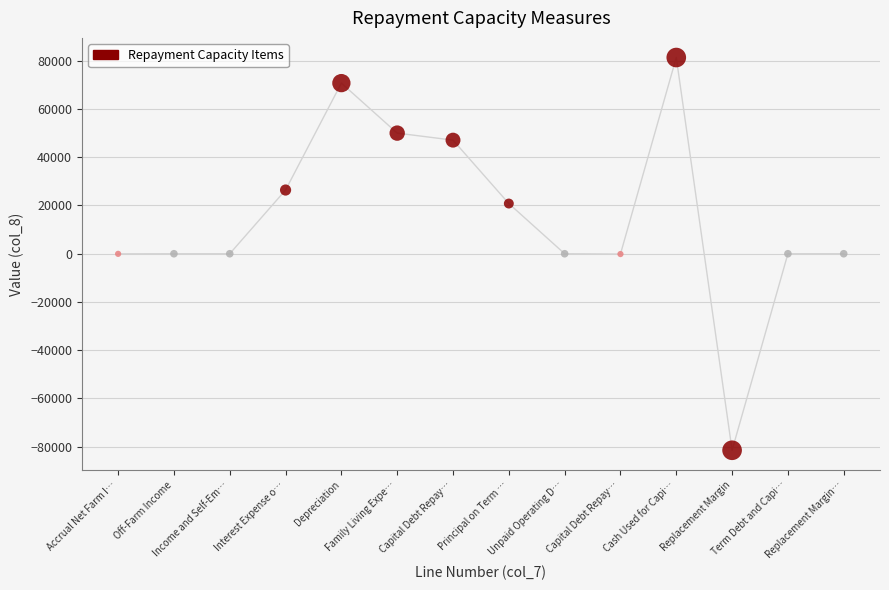

What is the range of X values (max minus min)?

13.0